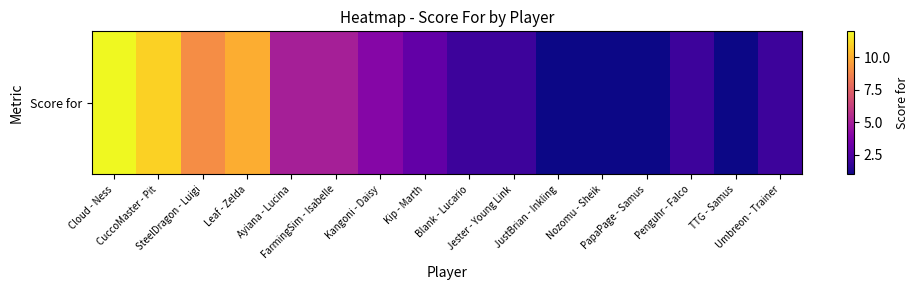

Rank the categories by value from highest to lowest.

Cloud - Ness, CuccoMaster - Pit, Leaf - Zelda, SteelDragon - Luigi, Ayiana - Lucina, FarmingSim - Isabelle, Kangoni - Daisy, Kip - Marth, Blank - Lucario, Jester - Young Link, Penguhr - Falco, Umbreon - Trainer, JustBrian - Inkling, Nozomu - Sheik, PapaPage - Samus, TTG - Samus